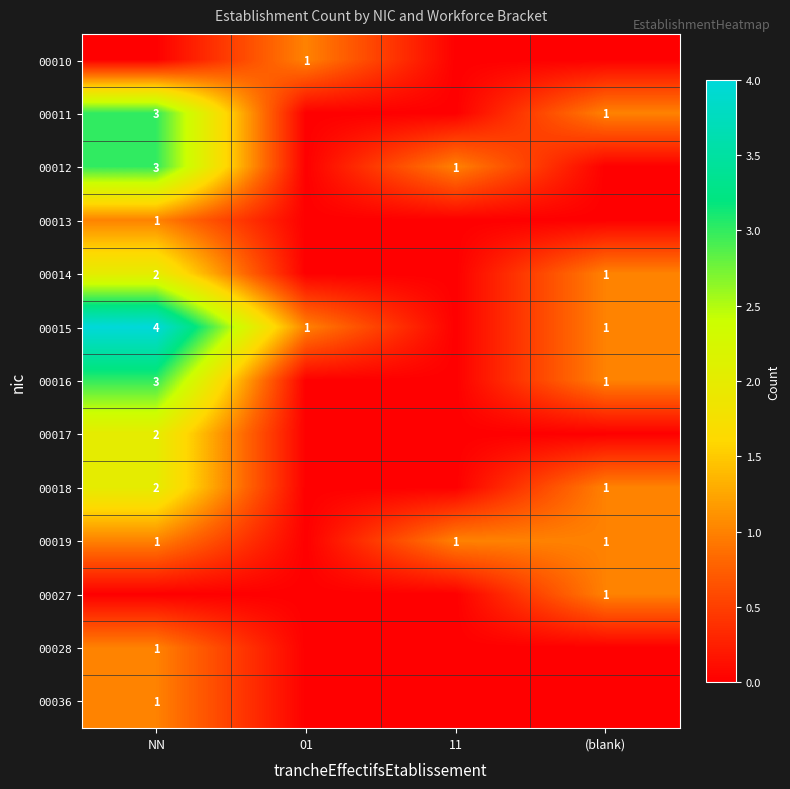

True or false: 00018 has a value of 2 at NN.

True